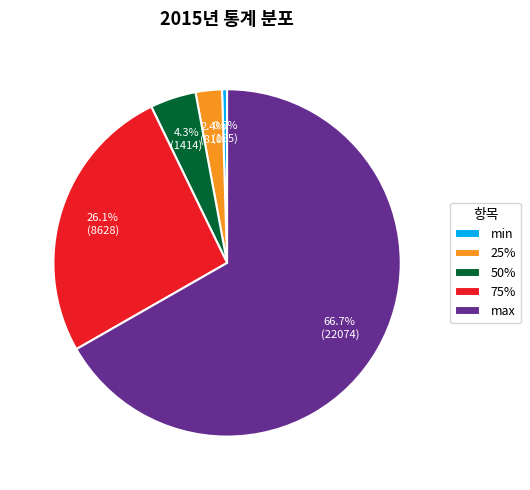

True or false: max accounts for 67% of the total.

True